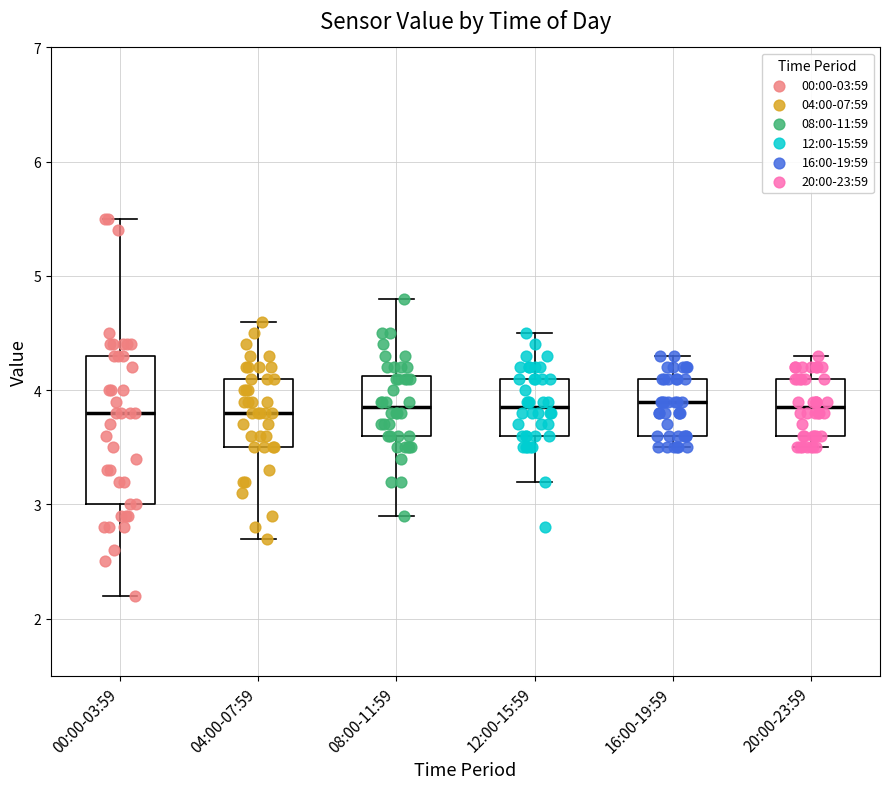

Reading left to right, read every box against the y-axis: the position of its median line, the range the box covers, and the ends of its whiskers. The values are not printed on the chart, so give them approximately, as read against the axis.

00:00-03:59: median 3.8, box 3.0 to 4.3, whiskers 2.2 to 5.5
04:00-07:59: median 3.8, box 3.5 to 4.1, whiskers 2.7 to 4.6
08:00-11:59: median 3.9, box 3.6 to 4.1, whiskers 2.9 to 4.8
12:00-15:59: median 3.9, box 3.6 to 4.1, whiskers 3.2 to 4.5
16:00-19:59: median 3.9, box 3.6 to 4.1, whiskers 3.5 to 4.3
20:00-23:59: median 3.9, box 3.6 to 4.1, whiskers 3.5 to 4.3